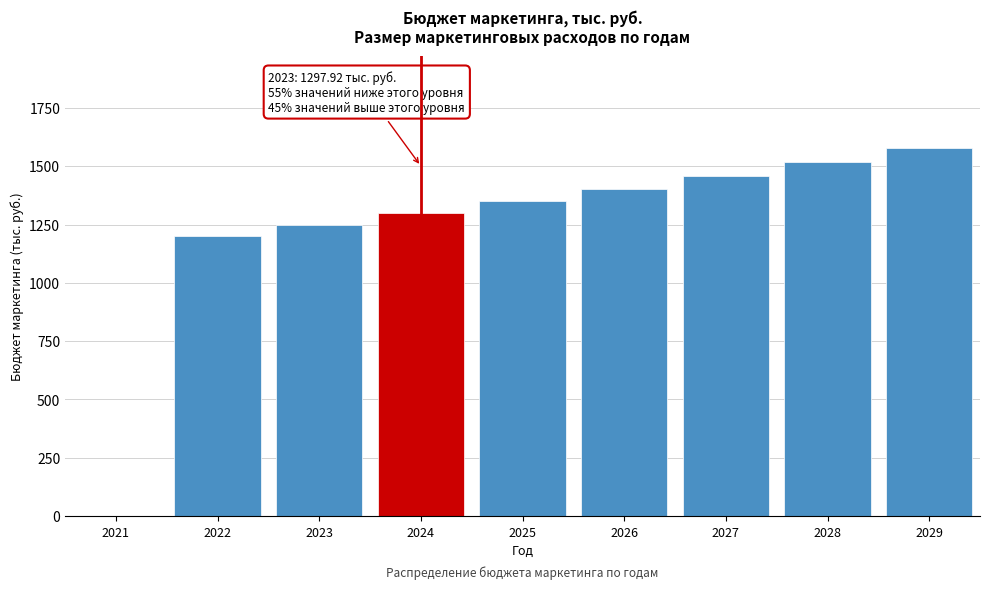

Reading left to right, what are all the values shown in this chart?

2021=0.0	2022=1200.0	2023=1248.0	2024=1297.9	2025=1349.8	2026=1403.8	2027=1460.0	2028=1518.4	2029=1579.1